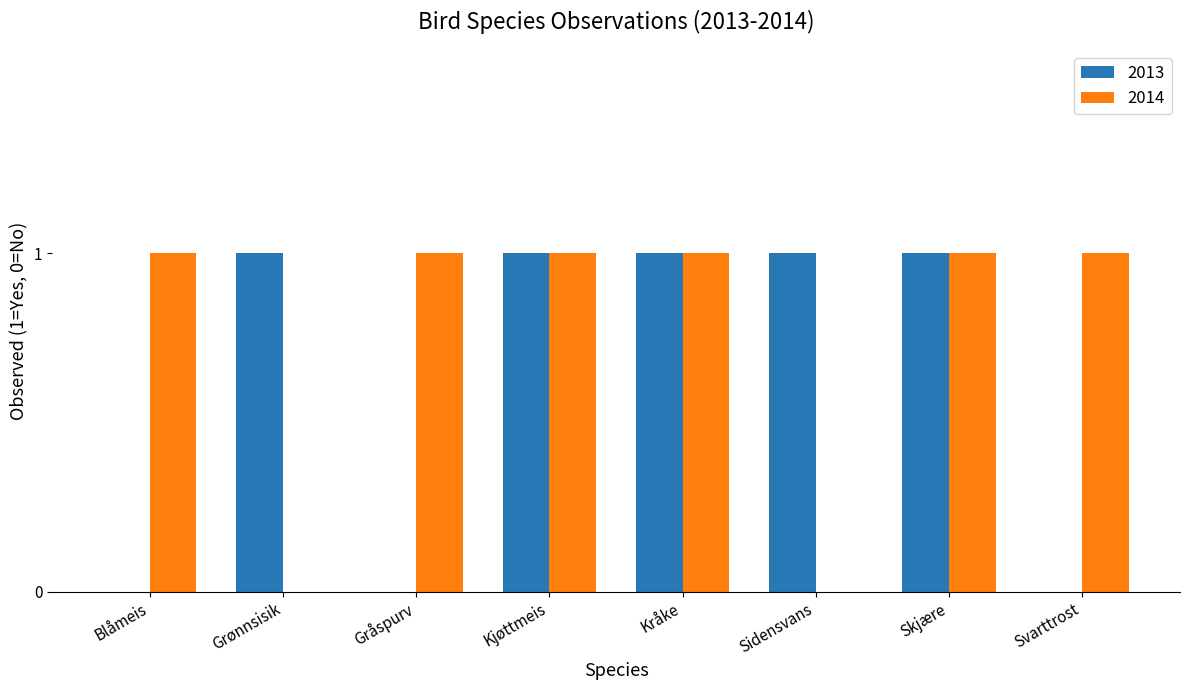

Which series has the largest total across all categories?

2014